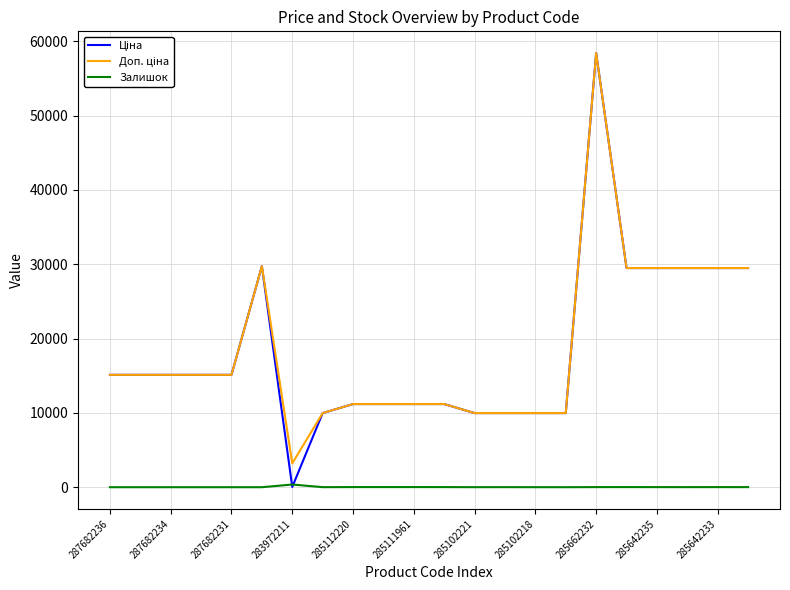

What is the greatest value displayed?

58426.5